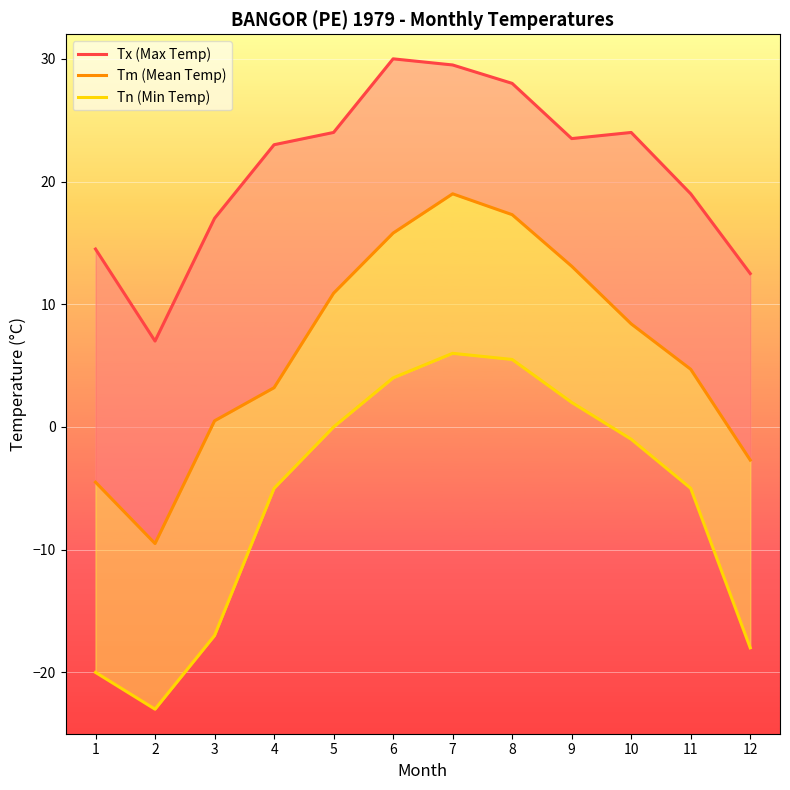

How many values in the Tn (Min Temp) series are below -1?

6